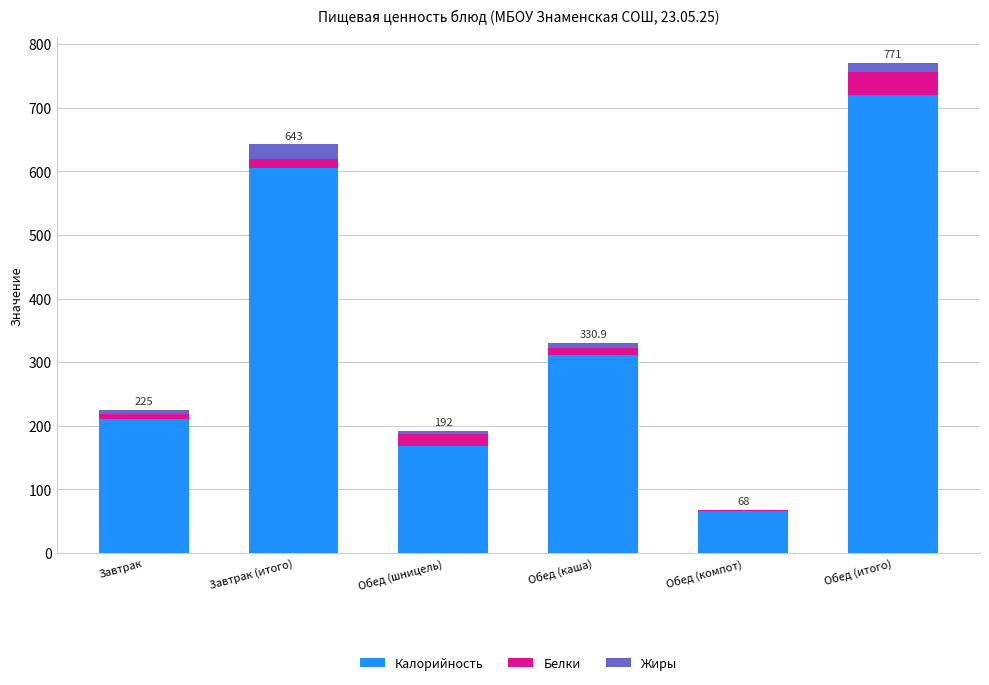

How many distinct data groups are displayed?

3